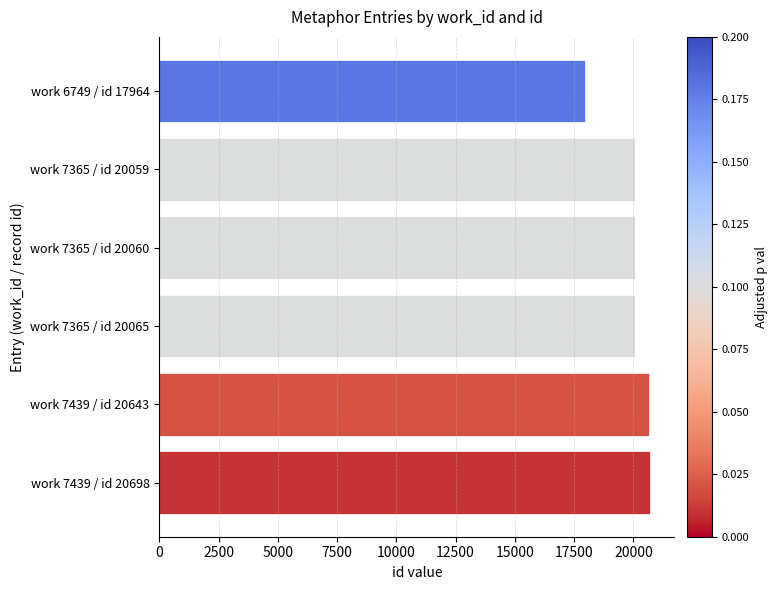

True or false: the data shows 20643 at work 7439 / id 20643.

True